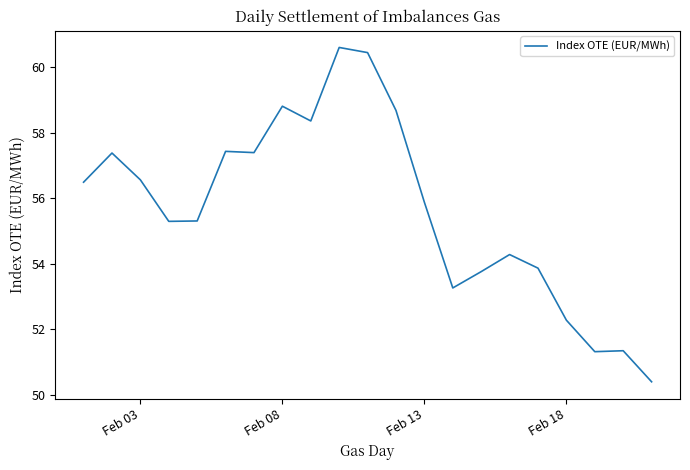

What is the greatest value displayed?

60.6